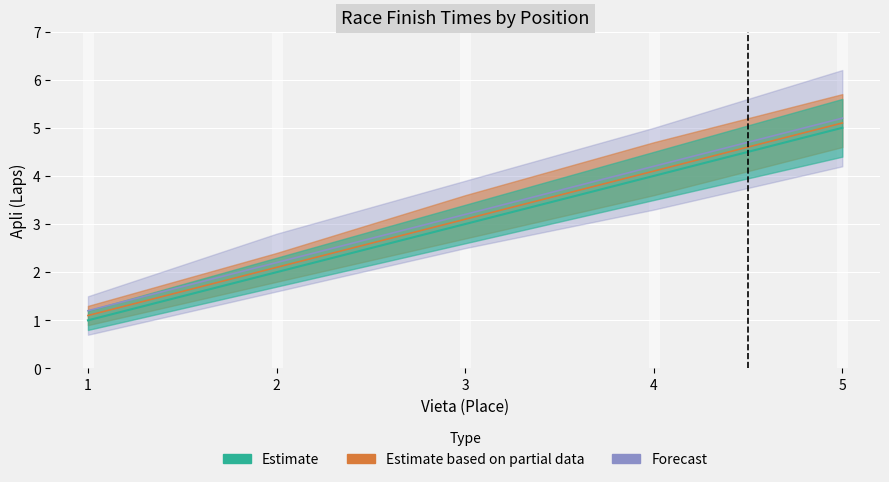

How many series are shown in this chart?

3